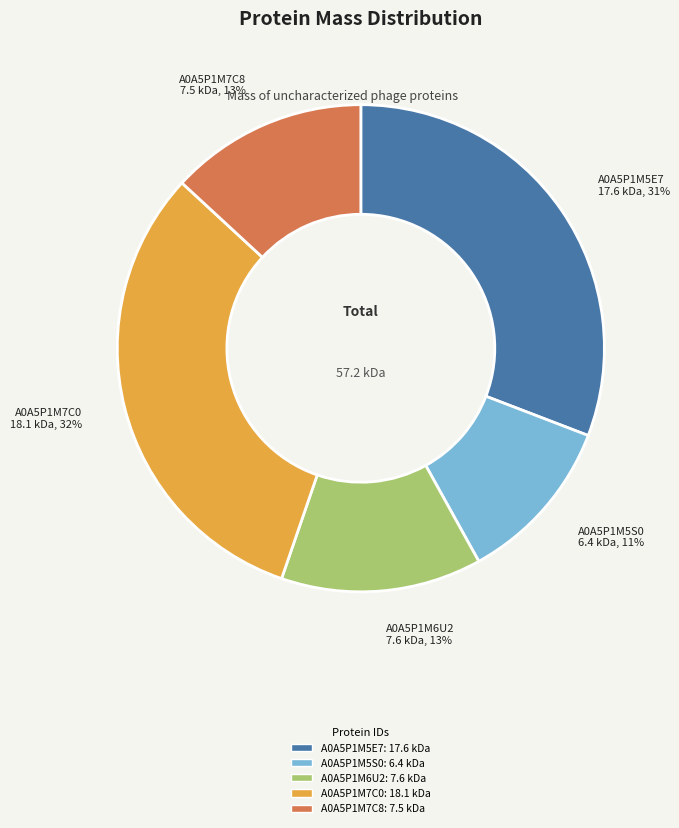

Does any single category account for the majority?

No